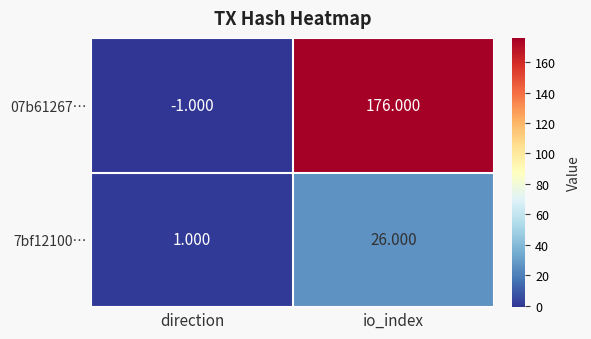

List the labels in order of 07b61267… value, largest first.

io_index, direction